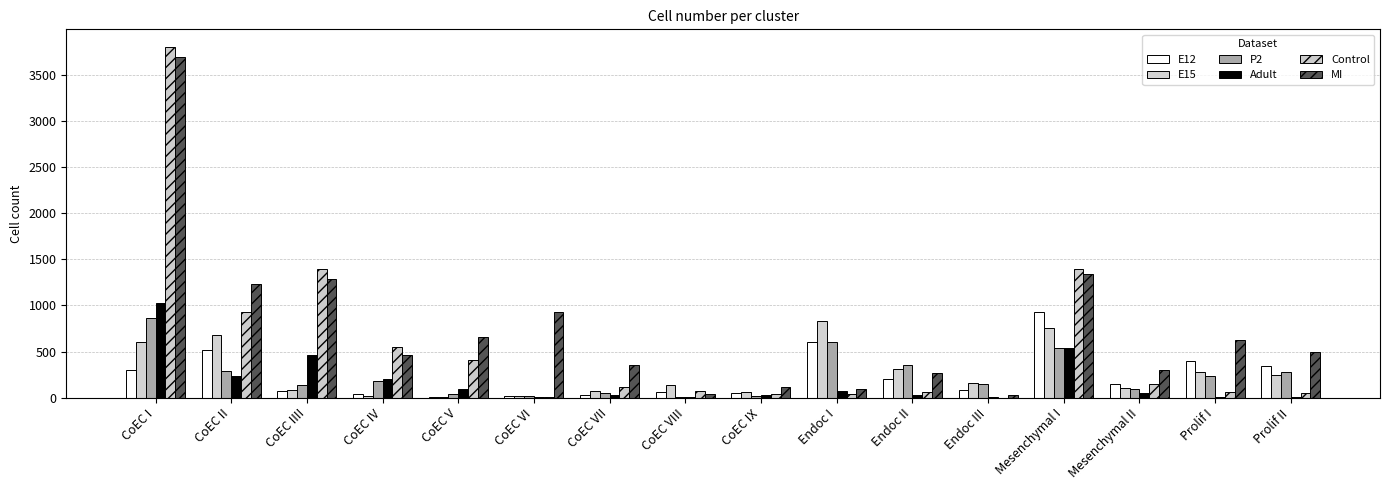

Are the bars grouped side by side (vs. stacked)?

Yes